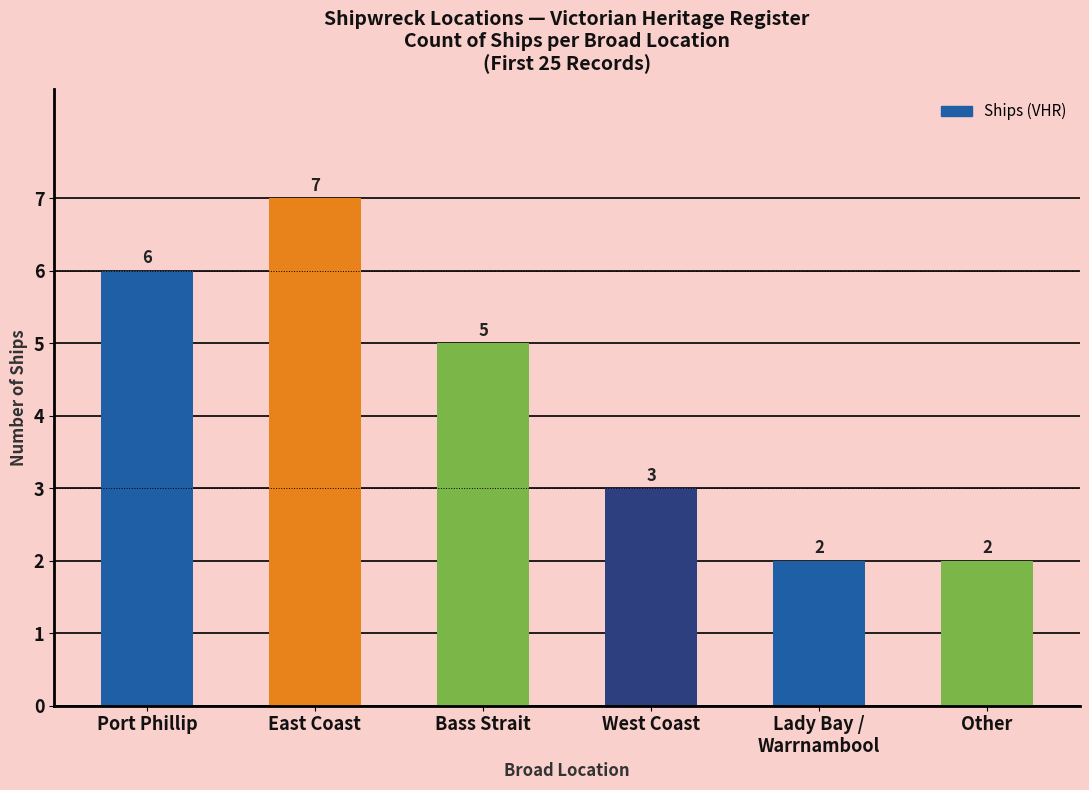

What is the value of the 3rd bar from the left?

5